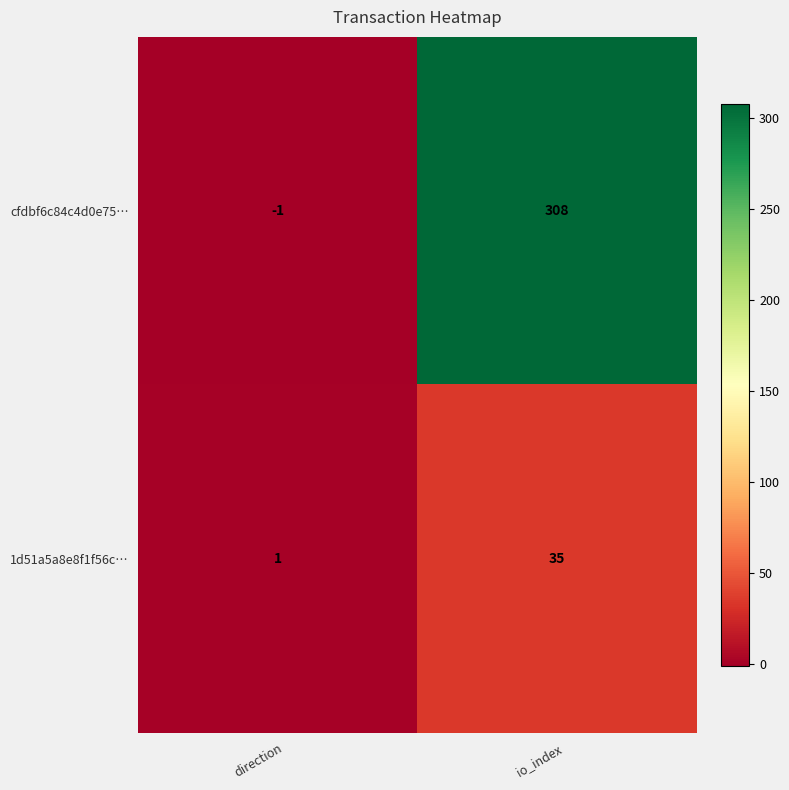

Reading left to right, transcribe all the data shown in this chart.

cfdbf6c84c4d0e75…: direction=-1	io_index=308
1d51a5a8e8f1f56c…: direction=1	io_index=35